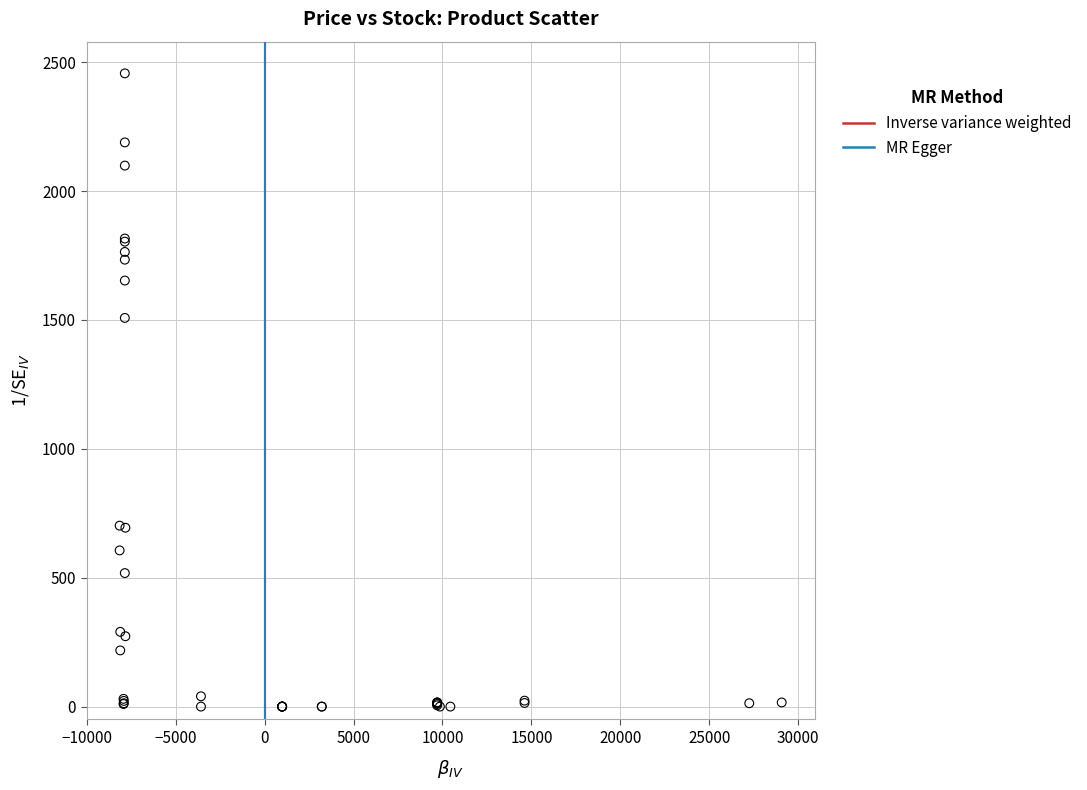

What Y value in the scatter plot is closest to 1228?

1508